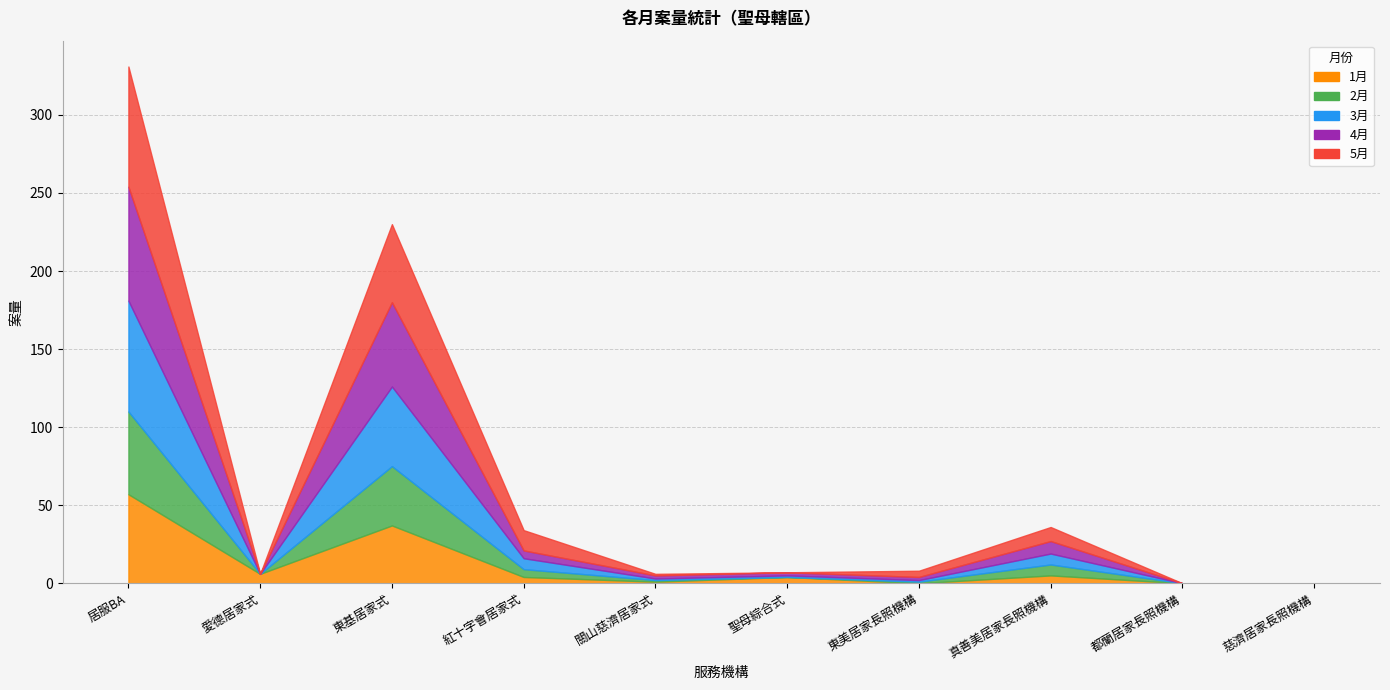

What are all the series names shown in the legend?

1月, 2月, 3月, 4月, 5月